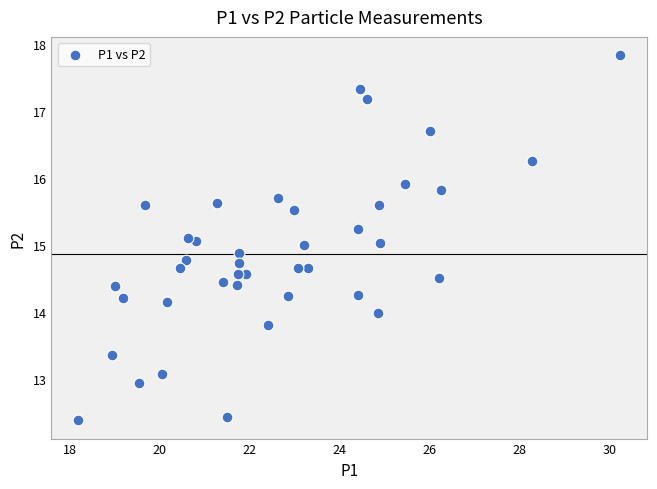

What is the range of X values (max minus min)?

12.0